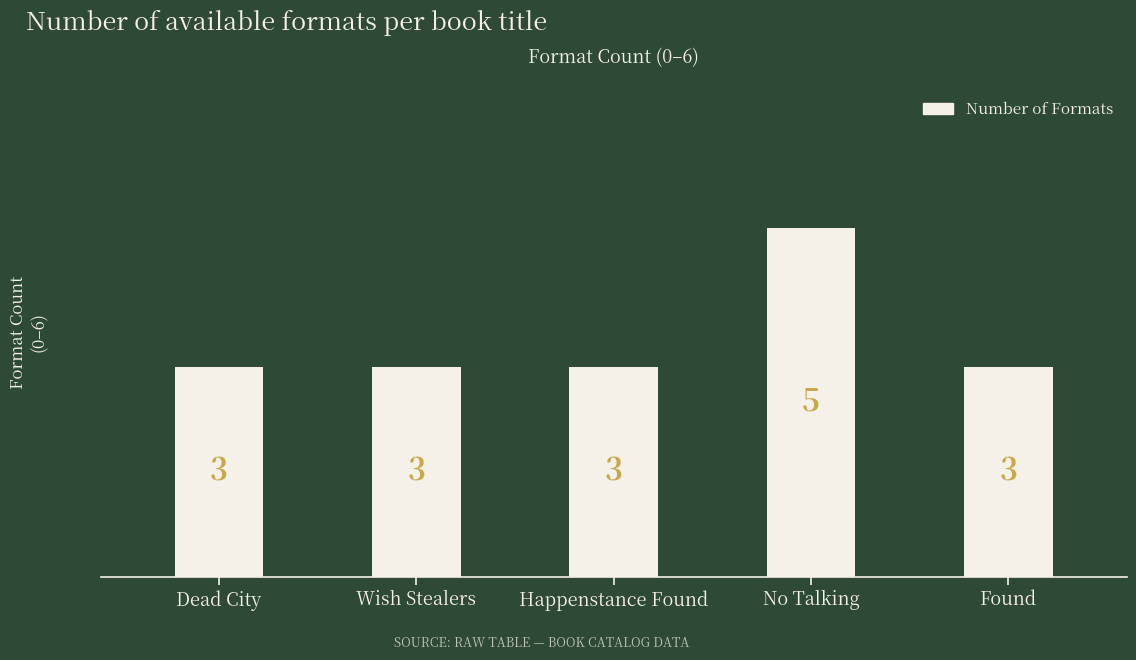

What is the ratio of the value at Wish Stealers to the value at Dead City?

1.0